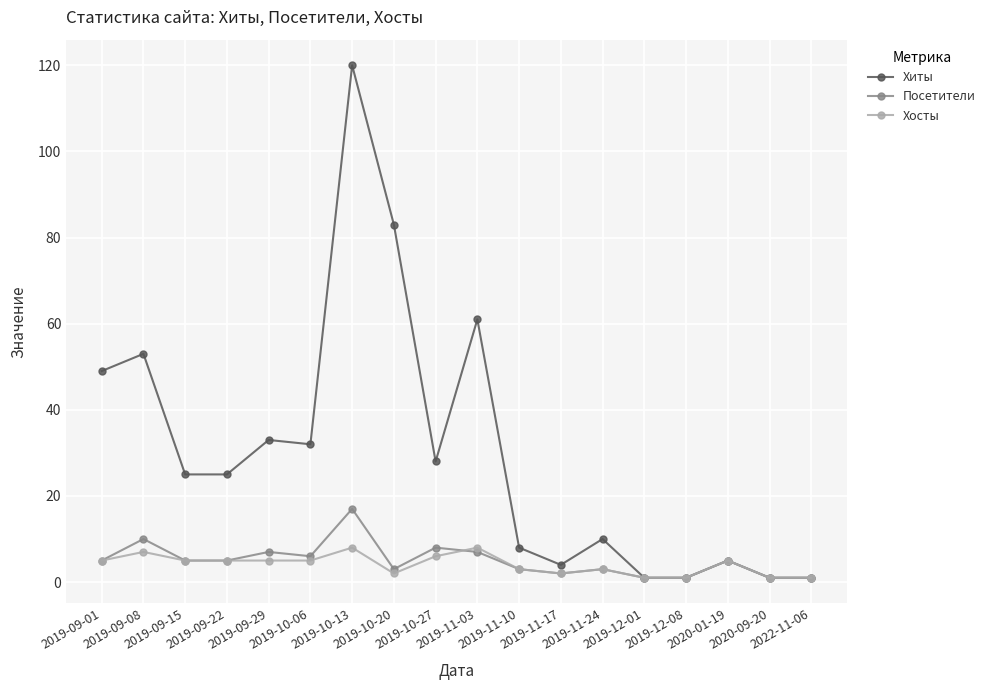

What is the maximum value for Хосты?

8